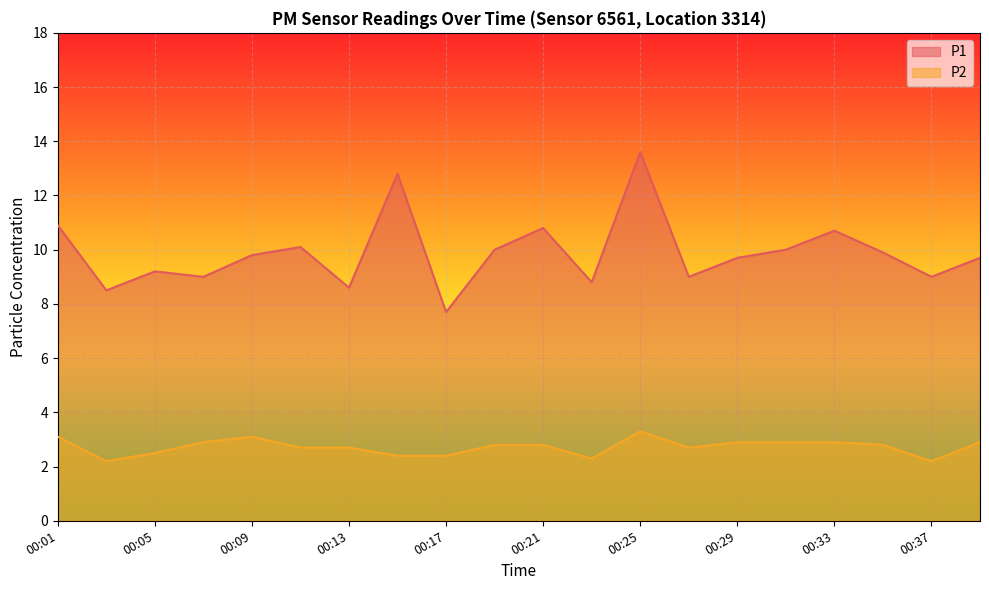

List the series in order of their peak value, lowest first.

P2, P1